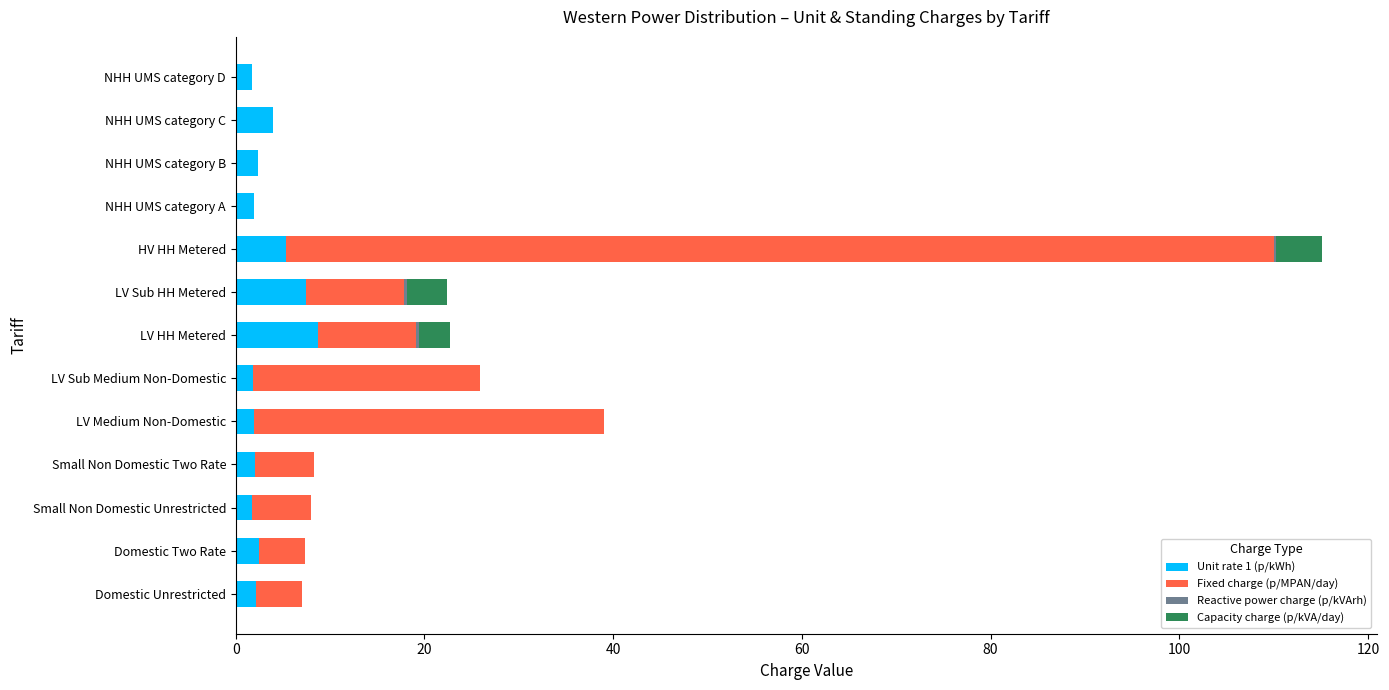

What is the maximum value for Unit rate 1 (p/kWh)?

8.7